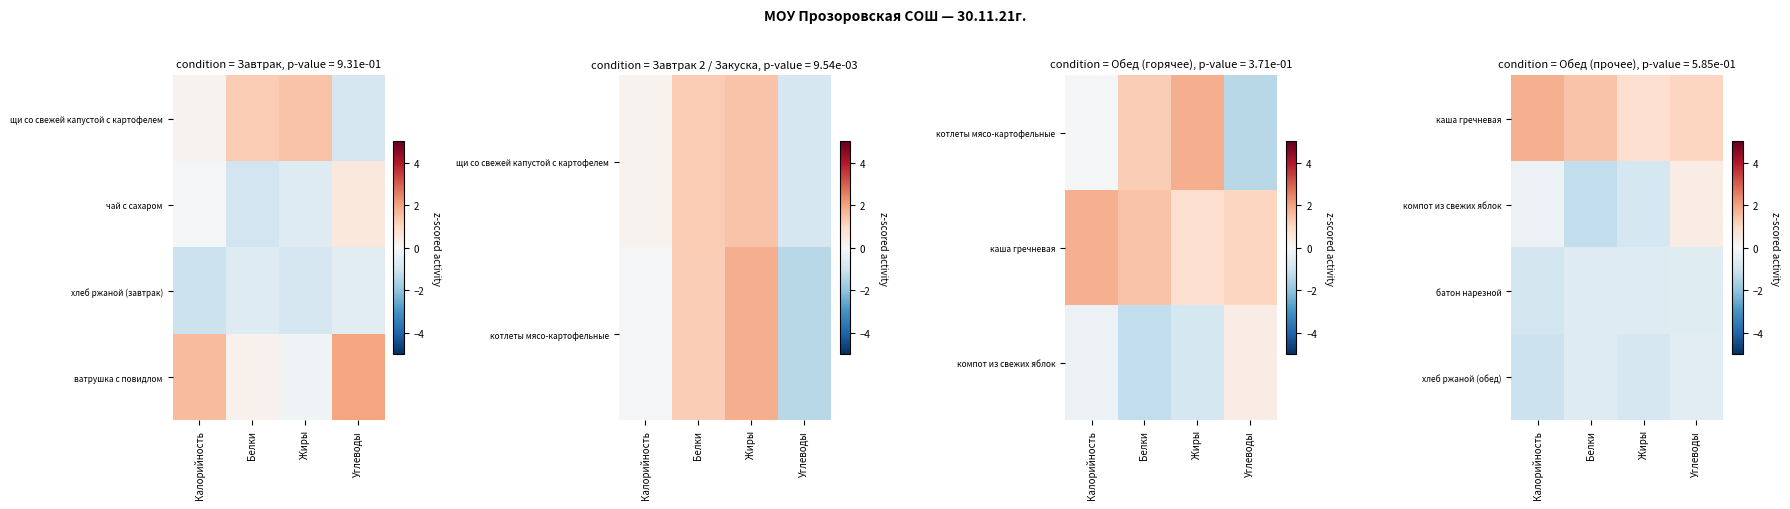

Where is батон нарезной nearest to the value 0?

Углеводы